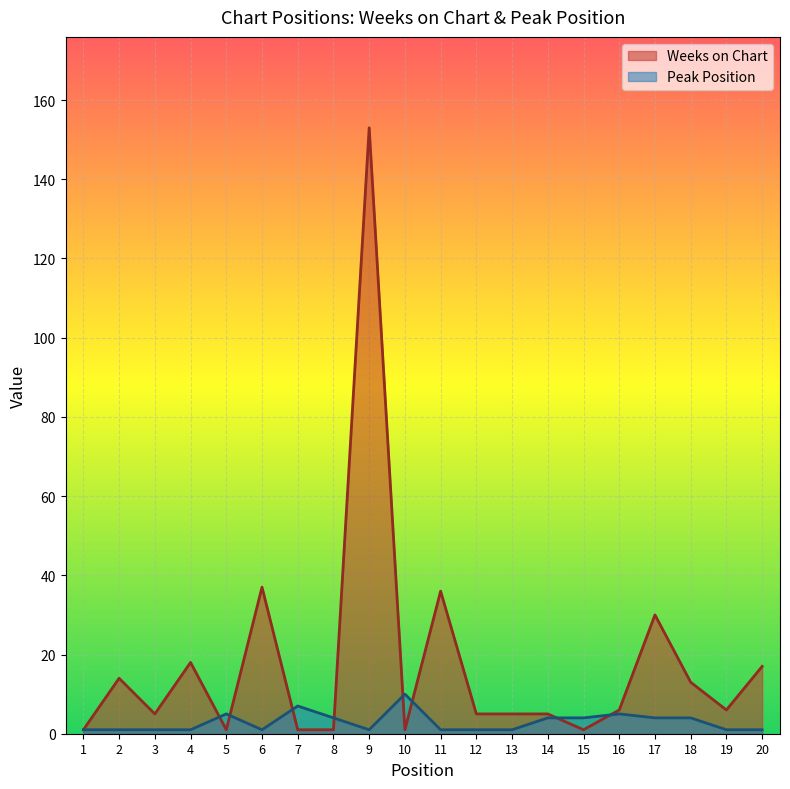

Count the Peak Position values in the range 1 to 4.

16